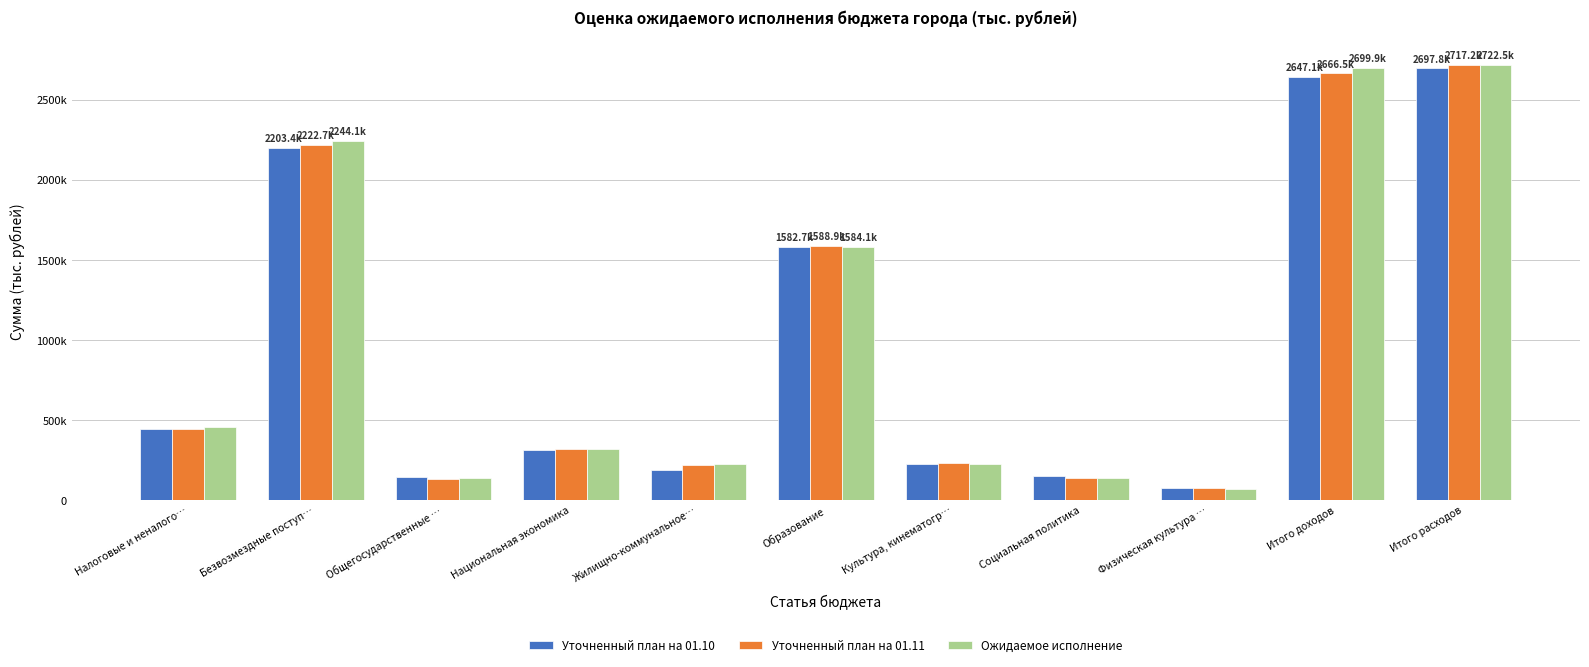

Which series has the largest total across all categories?

Ожидаемое исполнение